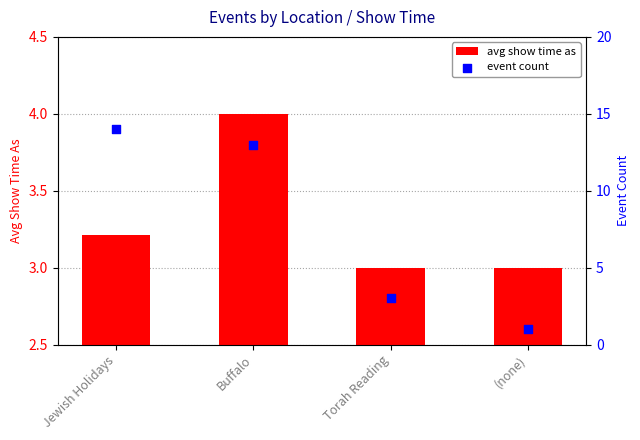

At which category is the sum across all series the highest?

Jewish Holidays